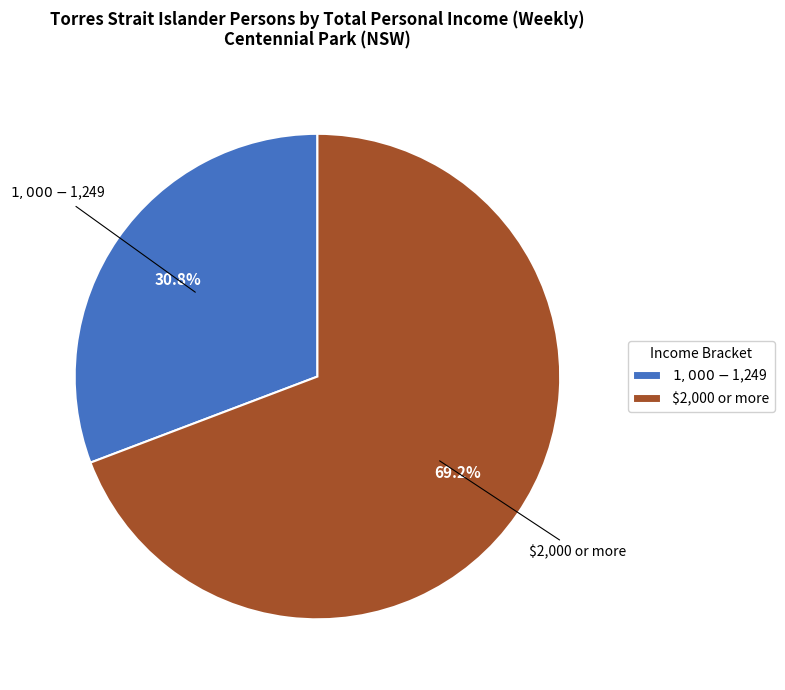

Is it true that $2,000 or more is 76% of the pie?

False